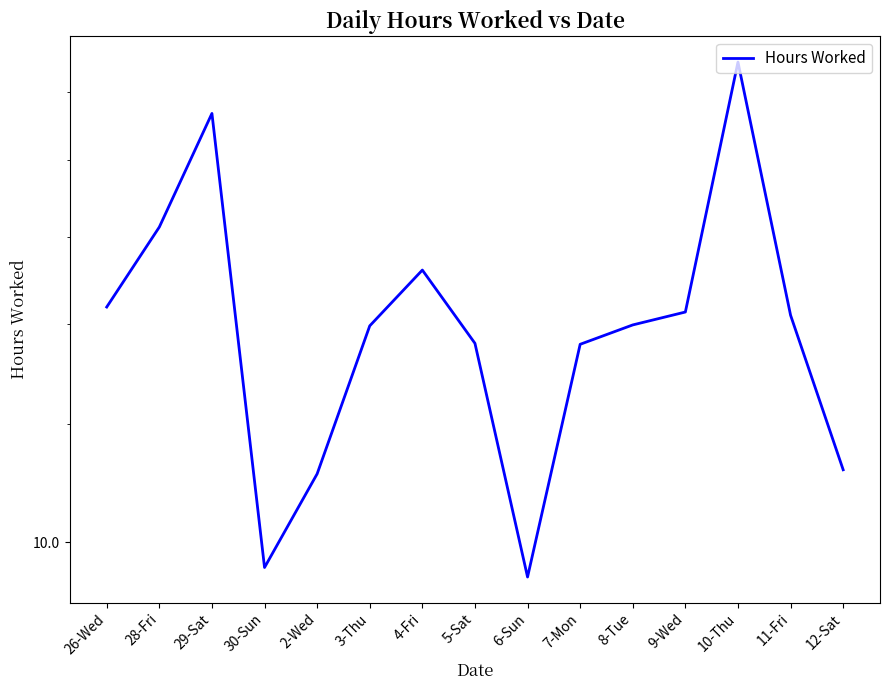

What is the label of the 6th point from the right?

7-Mon